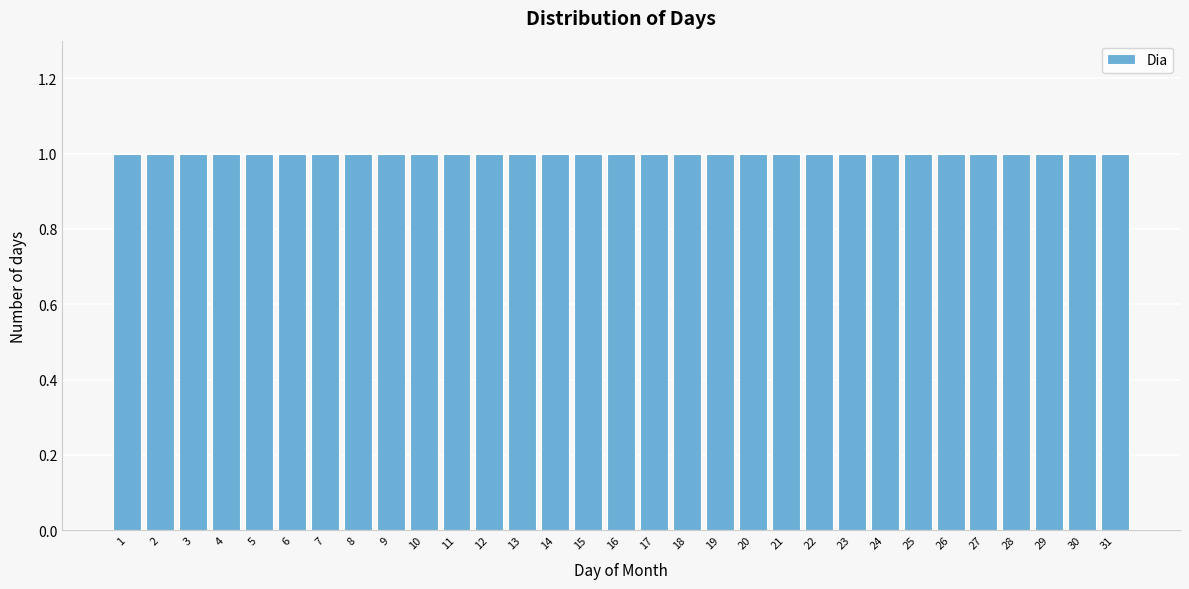

Reading left to right, list every bar in this chart as the range it spans on the x-axis followed by its height. The values are not printed on the chart, so give them approximately, as read against the axis.

0.5 to 1.5: 1
1.5 to 2.5: 1
2.5 to 3.5: 1
3.5 to 4.5: 1
4.5 to 5.5: 1
5.5 to 6.5: 1
6.5 to 7.5: 1
7.5 to 8.5: 1
8.5 to 9.5: 1
9.5 to 10.5: 1
10.5 to 11.5: 1
11.5 to 12.5: 1
12.5 to 13.5: 1
13.5 to 14.5: 1
14.5 to 15.5: 1
15.5 to 16.5: 1
16.5 to 17.5: 1
17.5 to 18.5: 1
18.5 to 19.5: 1
19.5 to 20.5: 1
20.5 to 21.5: 1
21.5 to 22.5: 1
22.5 to 23.5: 1
23.5 to 24.5: 1
24.5 to 25.5: 1
25.5 to 26.5: 1
26.5 to 27.5: 1
27.5 to 28.5: 1
28.5 to 29.5: 1
29.5 to 30.5: 1
30.5 to 31.5: 1